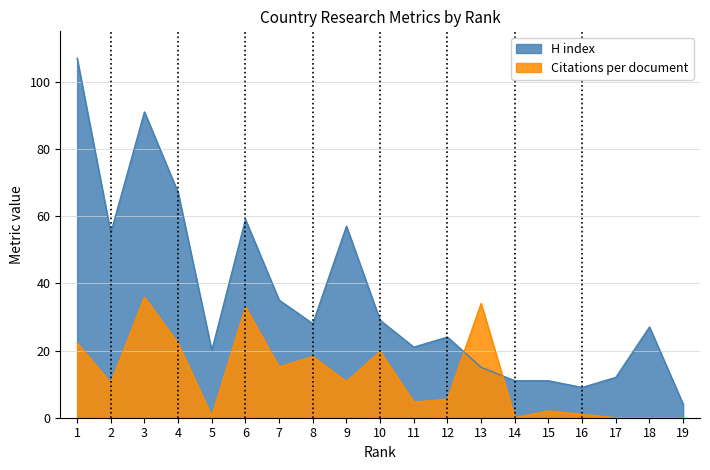

The value of H index at 4 is 96.9. True or false?

False